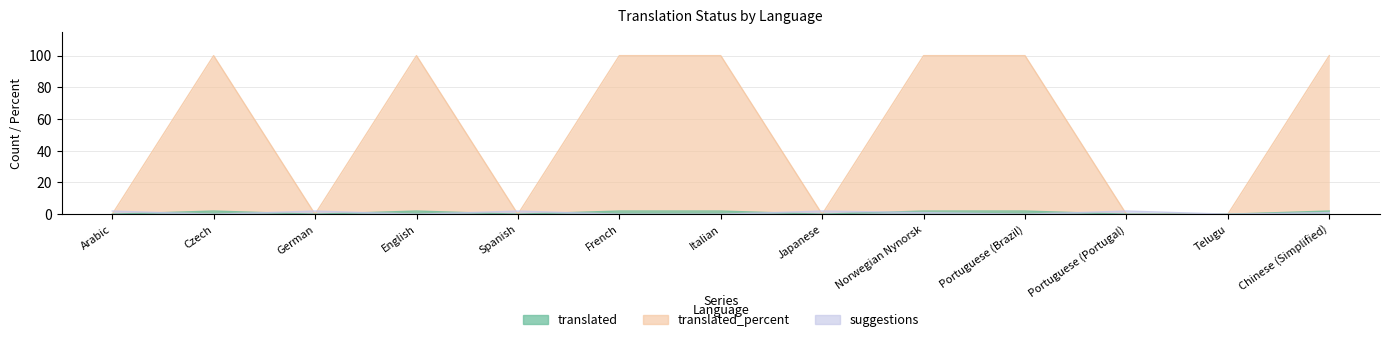

List the series in order of their peak value, highest first.

translated, translated_percent, suggestions